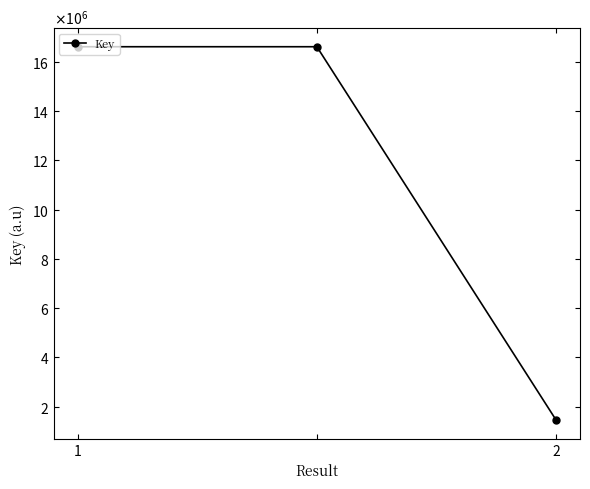

Is this an area chart (filled region under the line)?

No